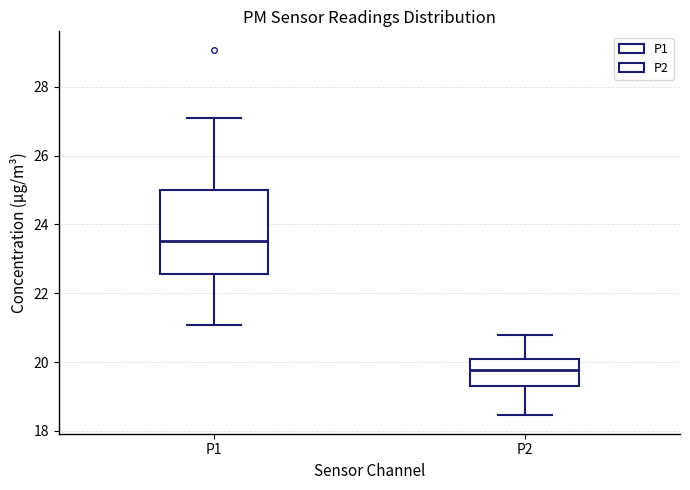

Reading left to right, read every box against the y-axis: the position of its median line, the range the box covers, and the ends of its whiskers. The values are not printed on the chart, so give them approximately, as read against the axis.

P1: median 23.6, box 22.6 to 25.0, whiskers 21.0 to 27.0
P2: median 19.8, box 19.2 to 20.0, whiskers 18.4 to 20.8